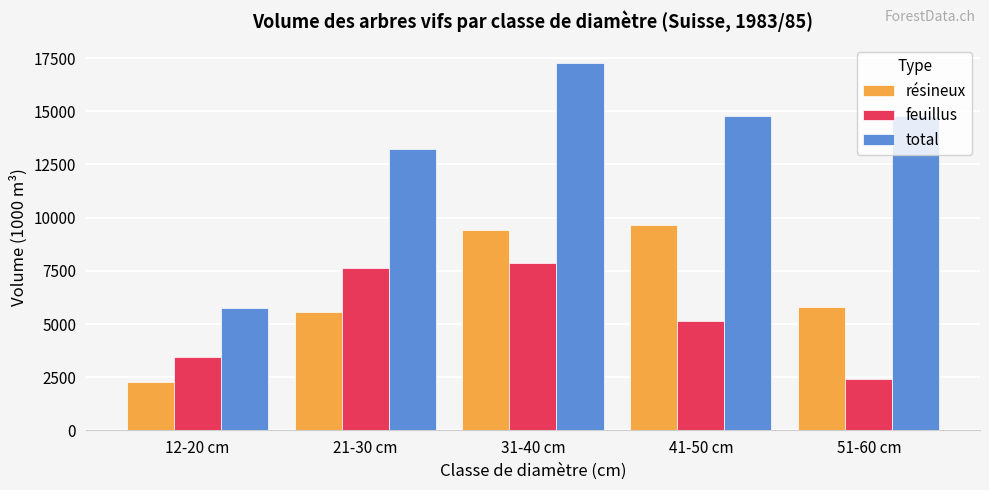

List the series in order of their peak value, highest first.

total, résineux, feuillus